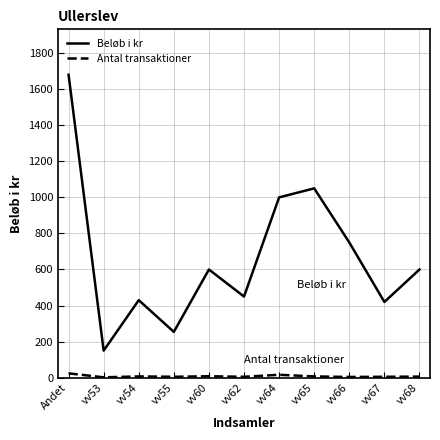

Between vv60 and vv66, which series saw the biggest shift?

Beløb i kr